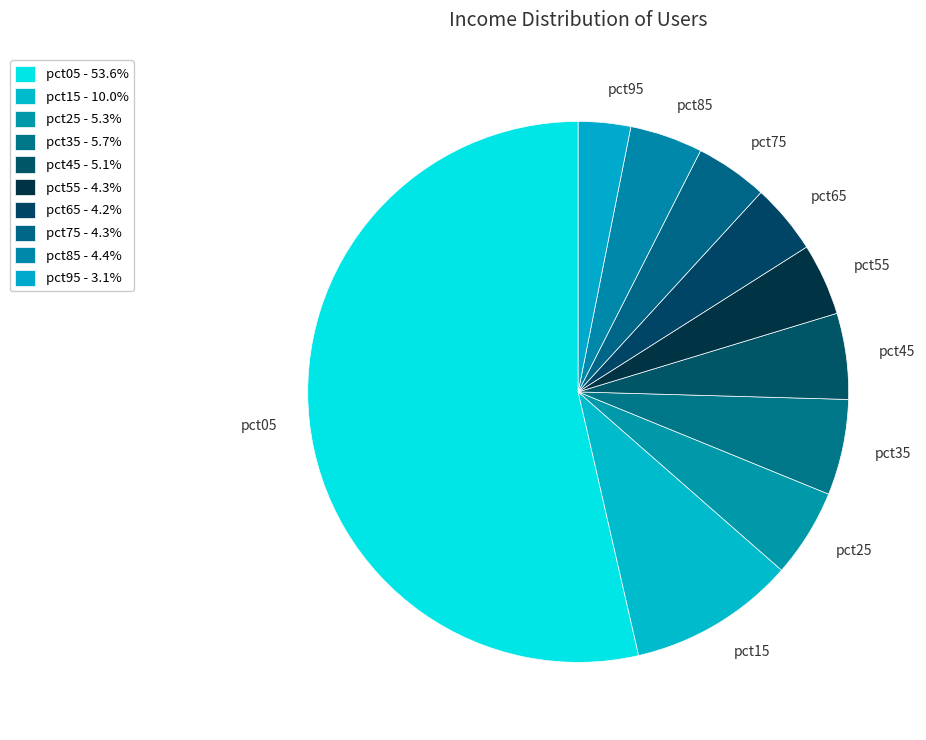

Which slice represents more than half of the pie?

pct05